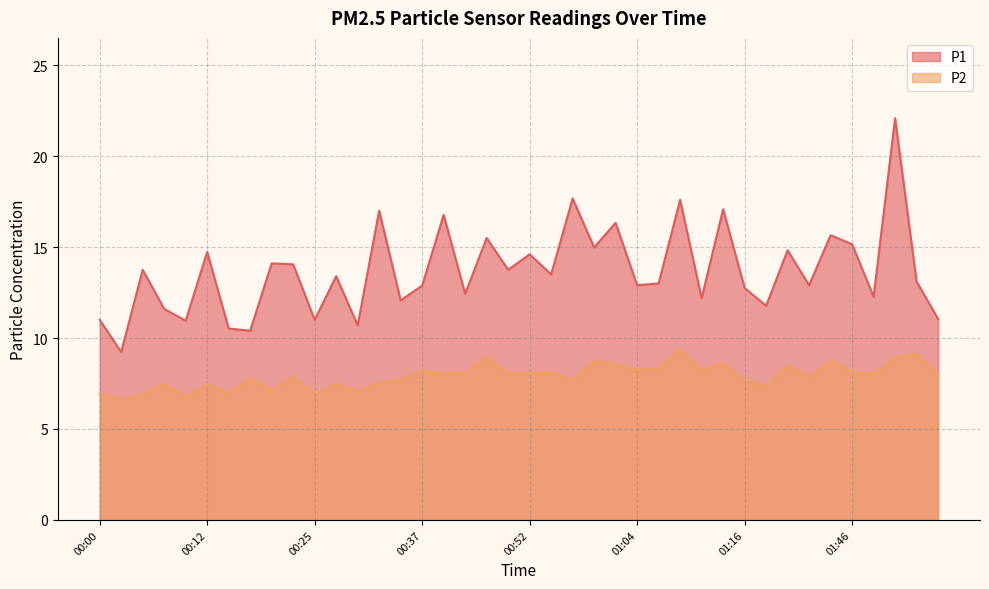

At which category is the sum across all series the highest?

01:51